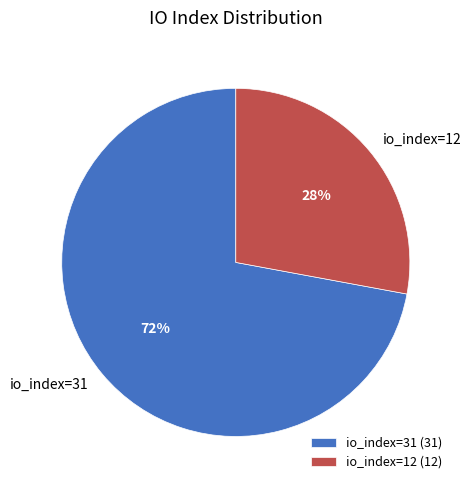

Which slice is the smallest?

io_index=12